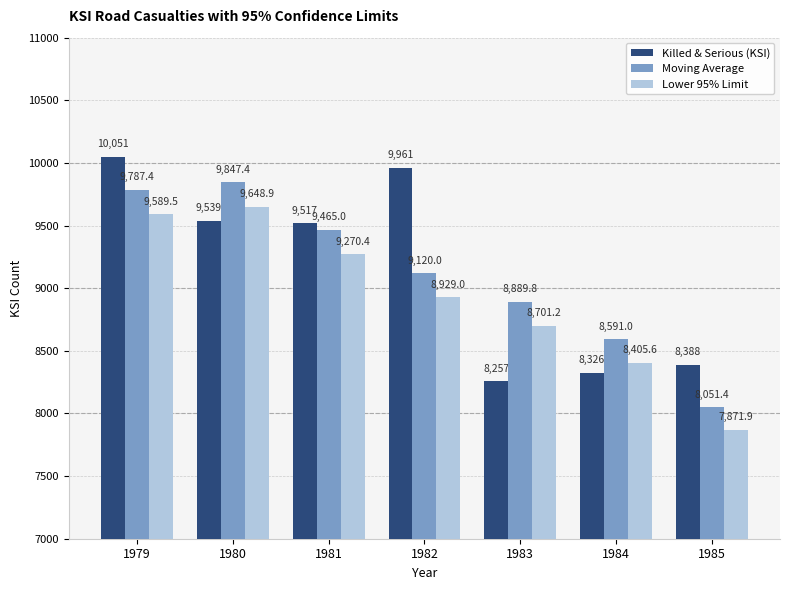

How many bars are there in total?

21